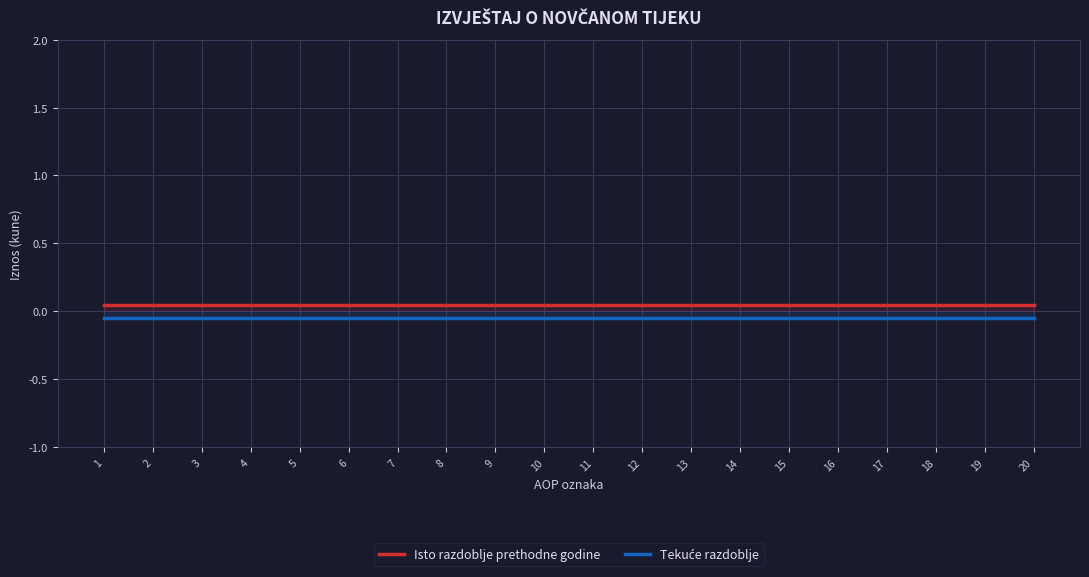

Count the number of categories in the chart.

20